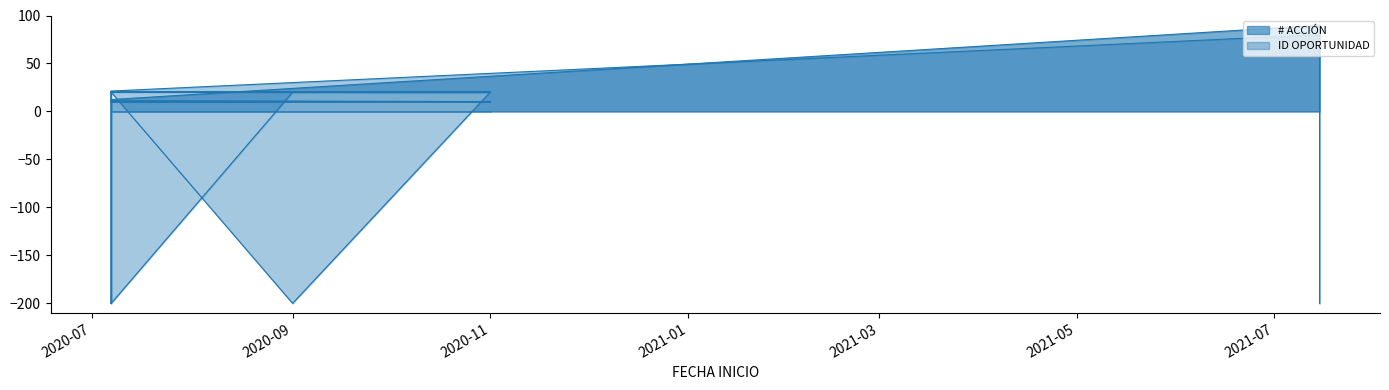

What is the label of the 16th point from the left?

2021-07-15